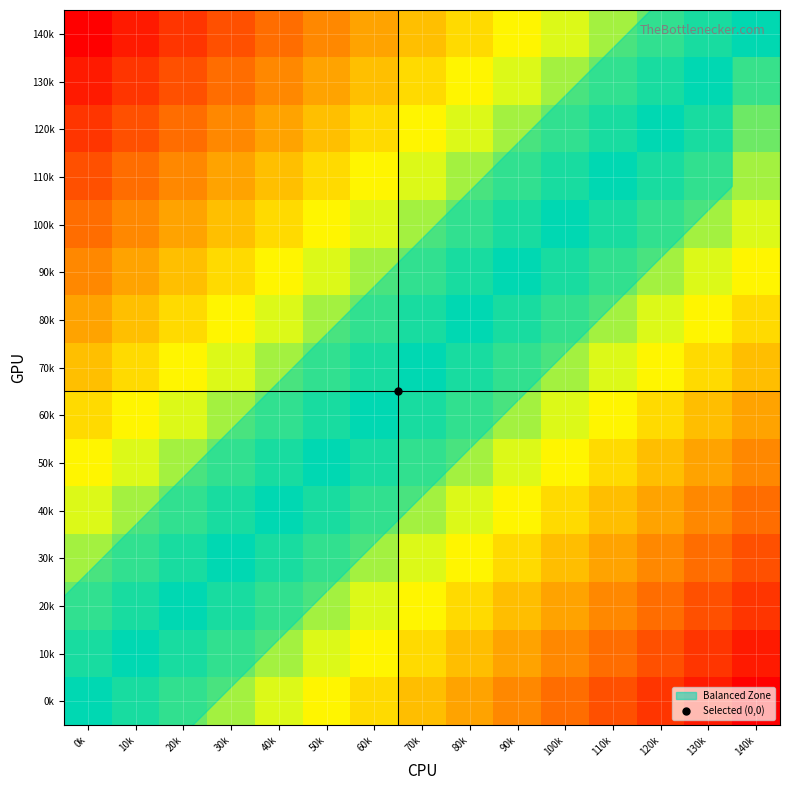

How many categories are shown in the chart?

15